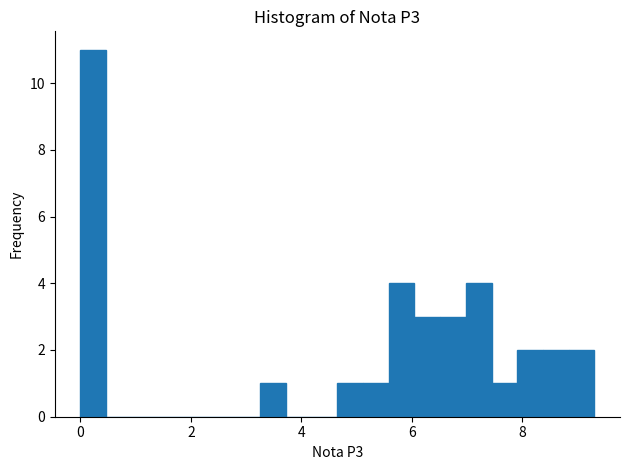

Read against the x-axis, roughly where is the centre of the tallest bar?

0.2